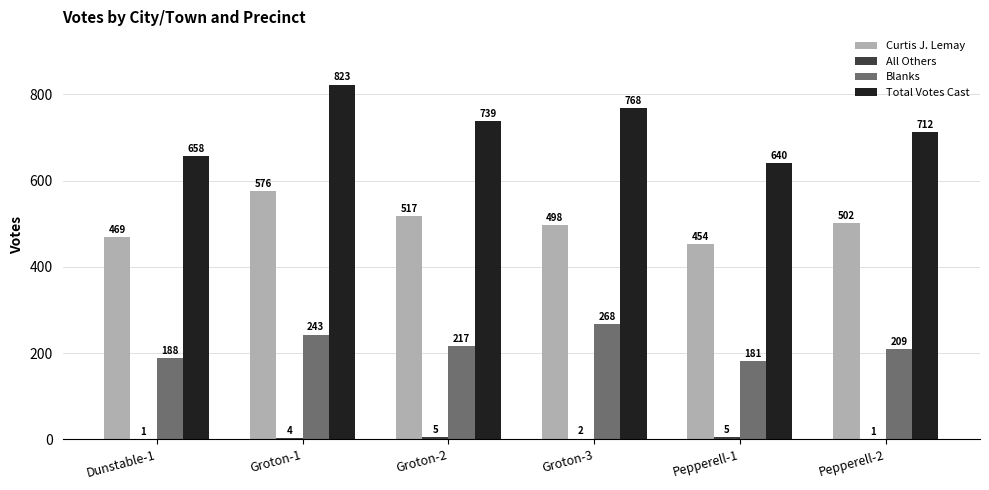

What is the approximate value of Total Votes Cast at Groton-1, to the nearest 50?

800